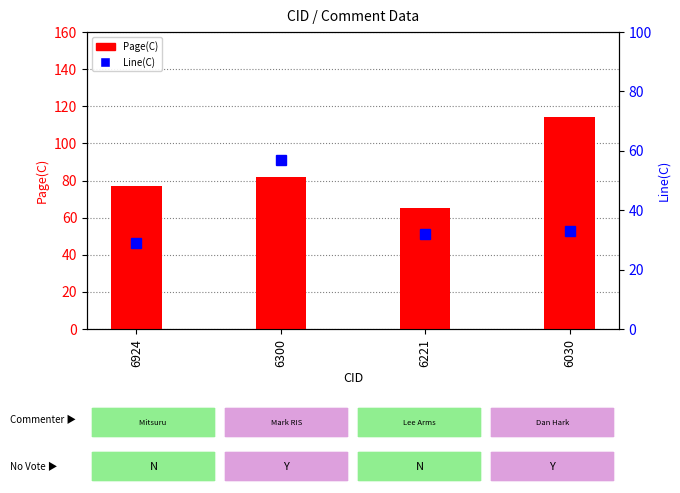

At how many categories does at least one series exceed 55?

4